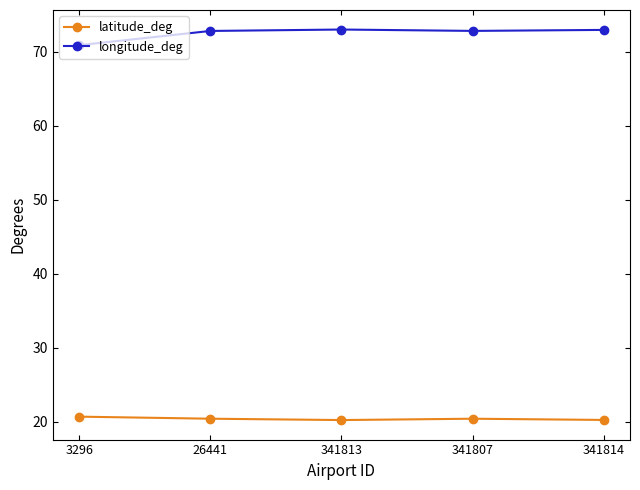

The value of latitude_deg at 26441 is 20.4. True or false?

True